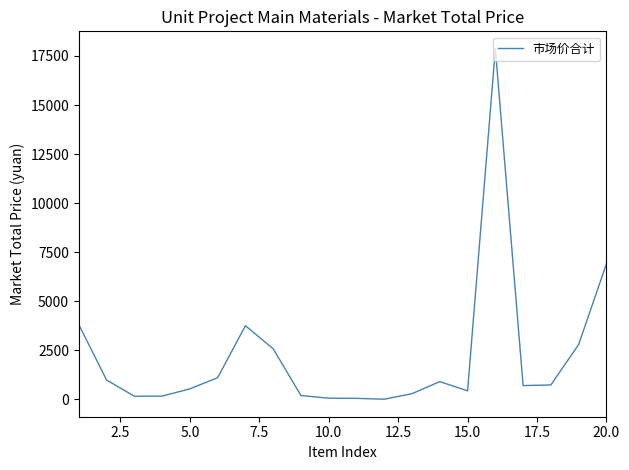

What is the difference between the maximum and minimum values?

17860.2